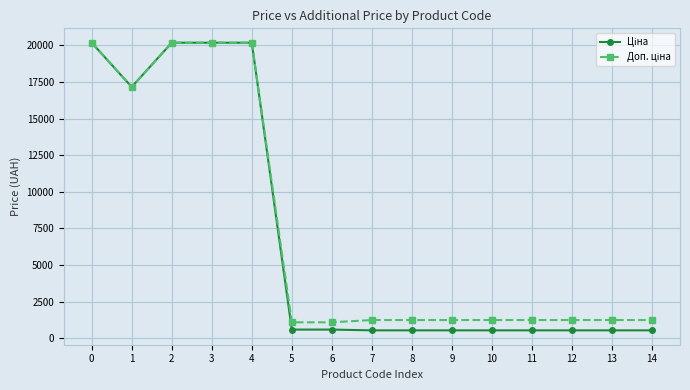

What is the minimum value shown in the chart?

545.0